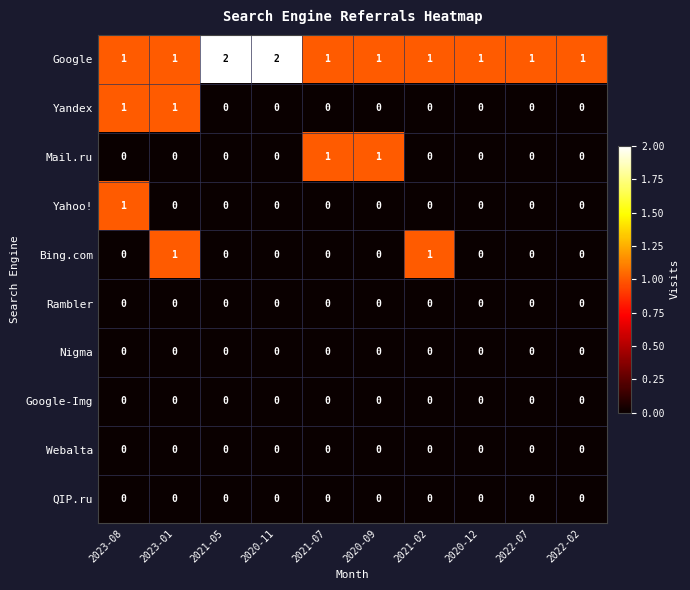

Is the value of Google-Img at 2022-02 greater than the value of Google at 2022-07?

No